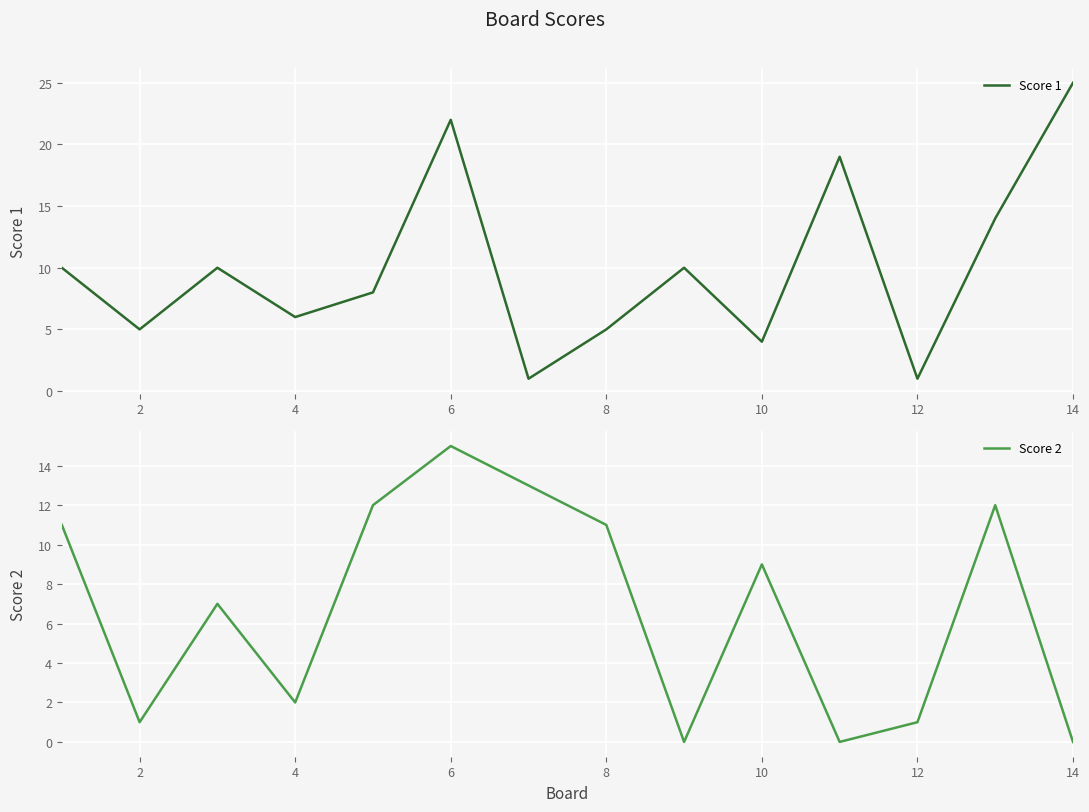

The value of Score 1 at 10 is 5. True or false?

False